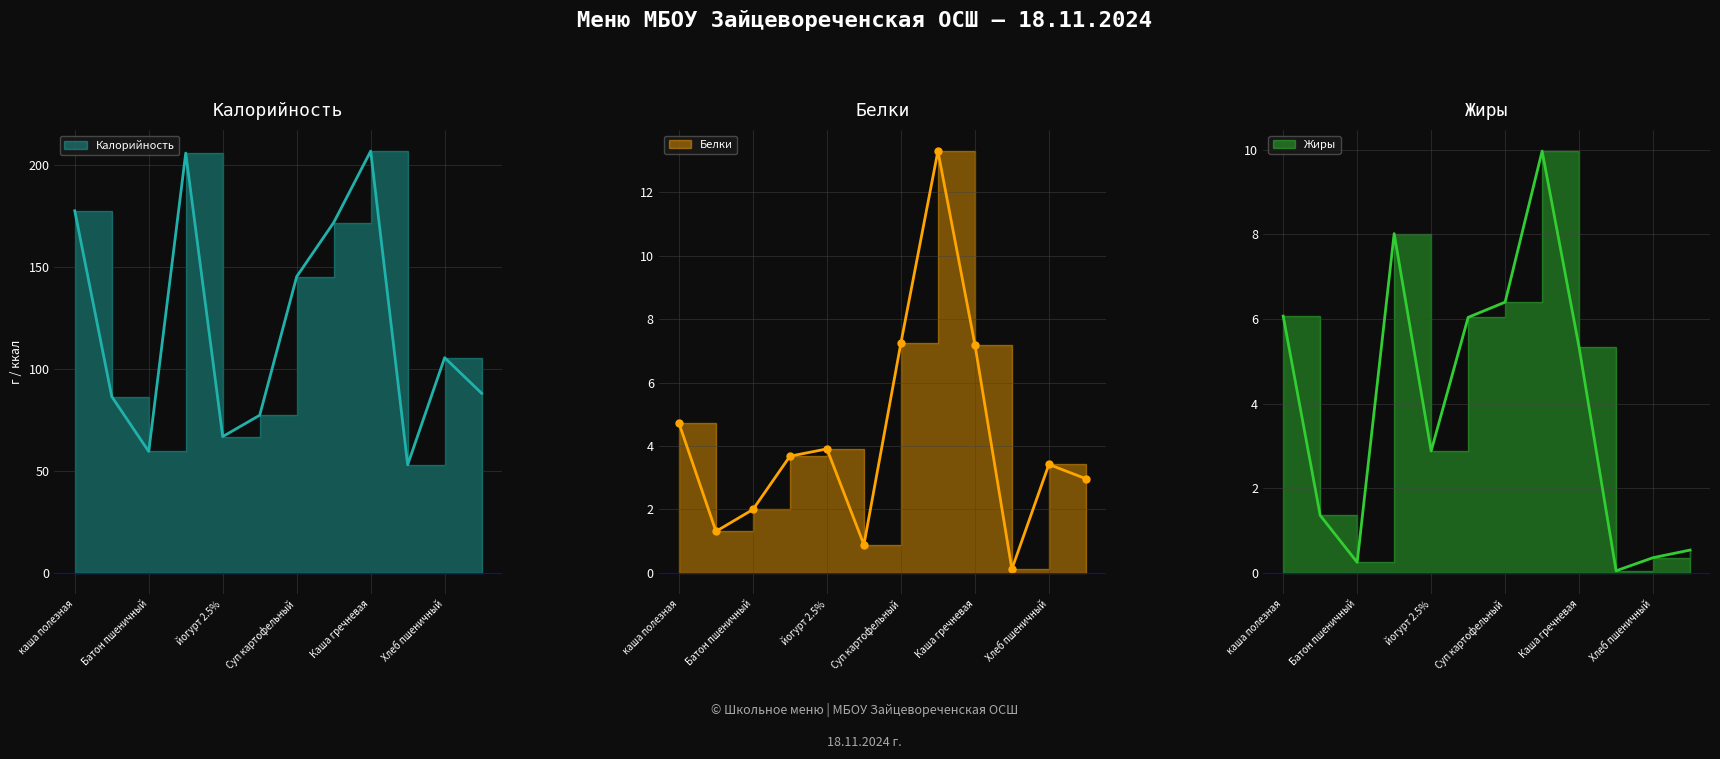

At which label does Белки first exceed 3?

каша полезная